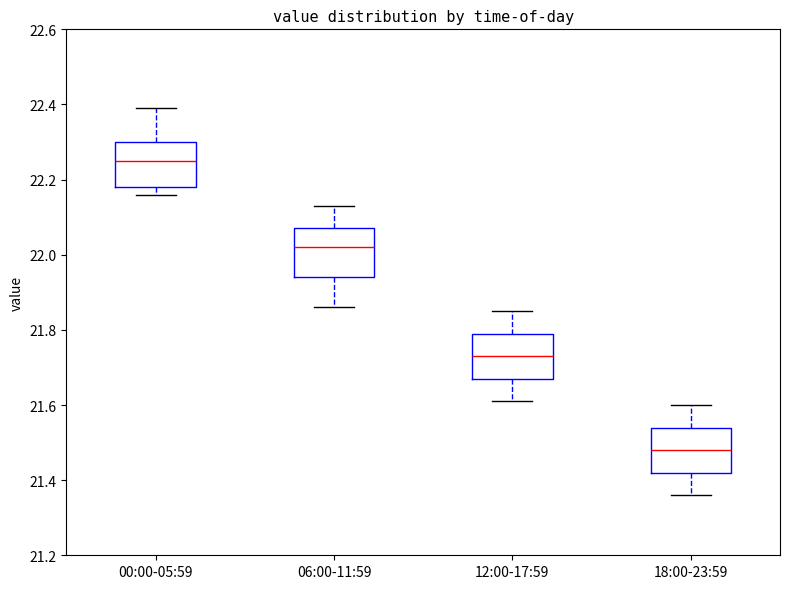

Where does the upper whisker of the box for 06:00-11:59 end on the y-axis? The values are not printed on the chart, so give them approximately, as read against the axis.

22.14